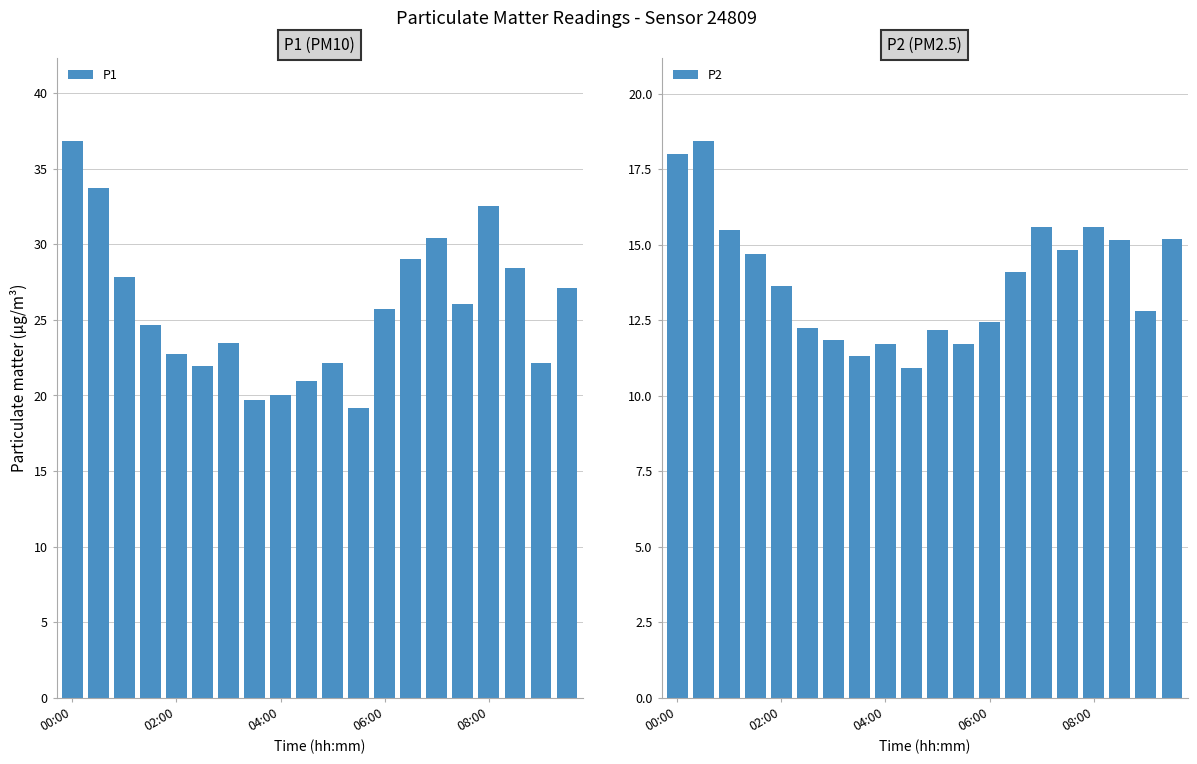

What is the smallest value displayed?

10.9